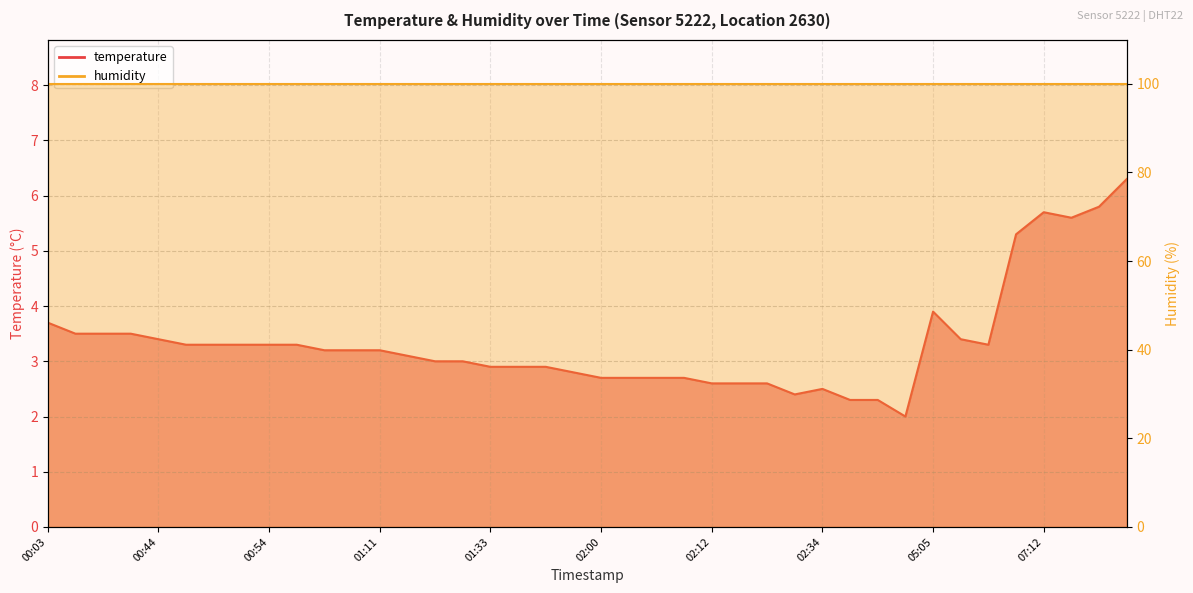

What is the label of the 3rd point from the right?

07:15